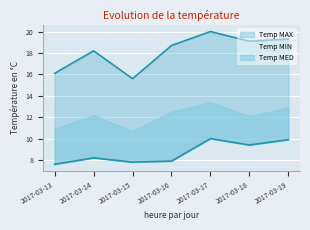

What is the value of the Temp MIN point at the 6th from the left?

9.4